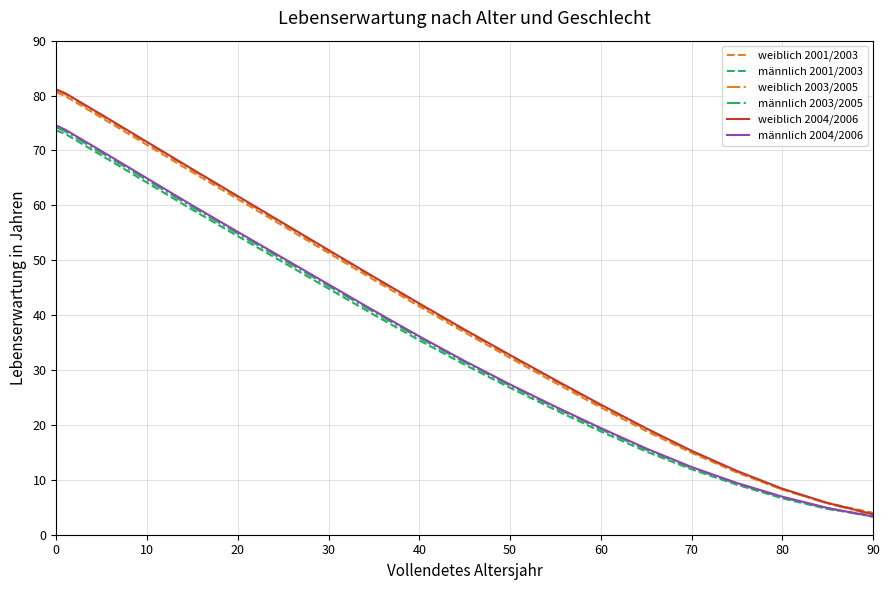

Which series has the widest spread of values?

weiblich 2004/2006